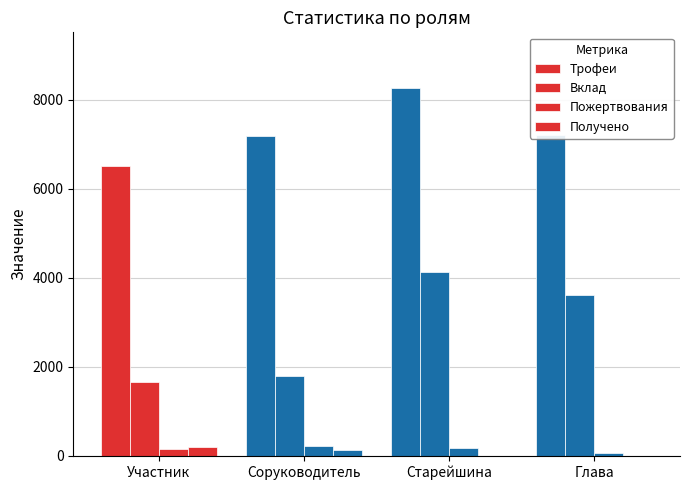

How many categories are shown in the chart?

4